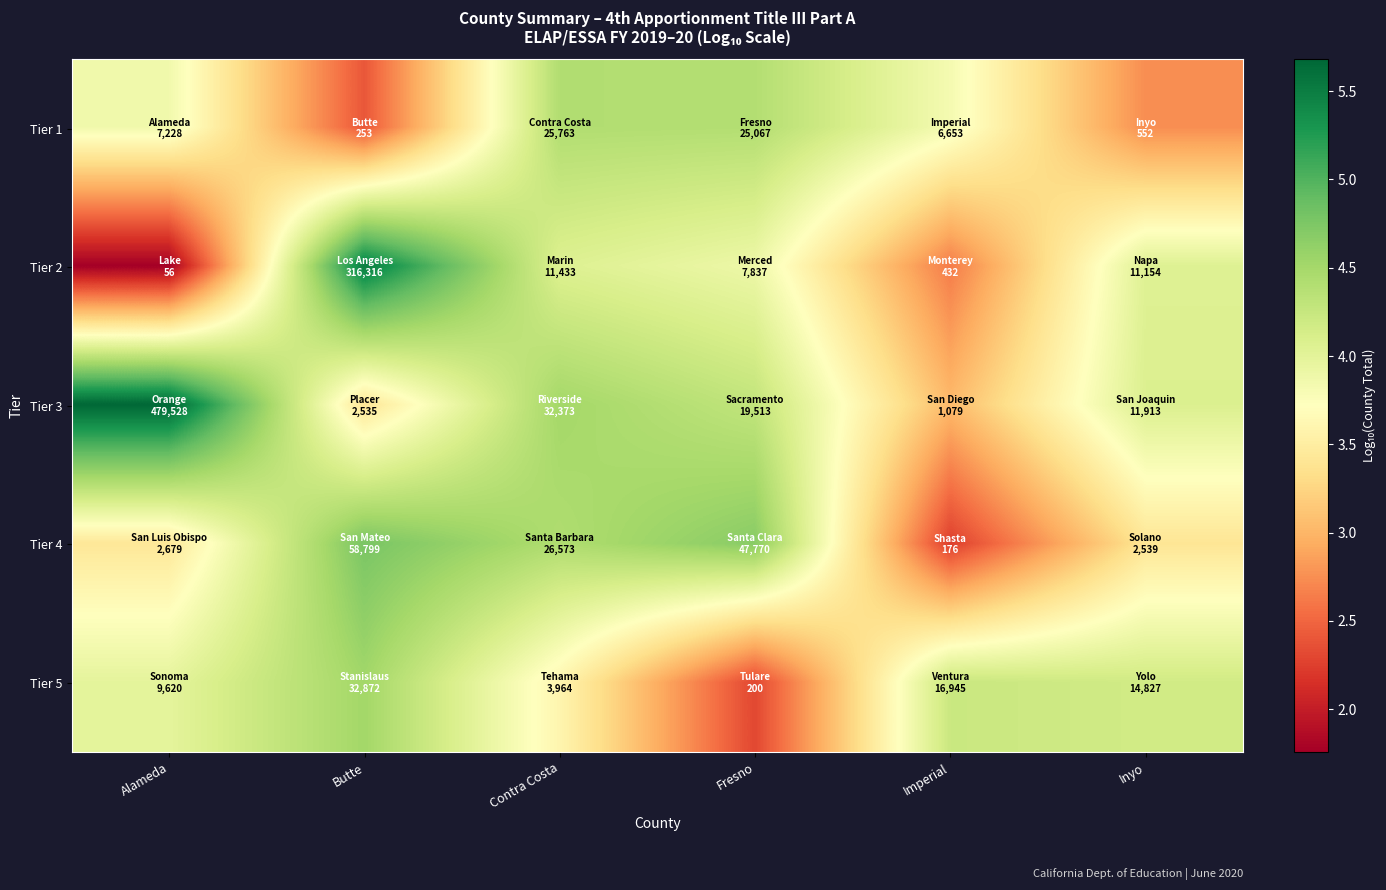

Which category has the lowest value across all series?

Alameda